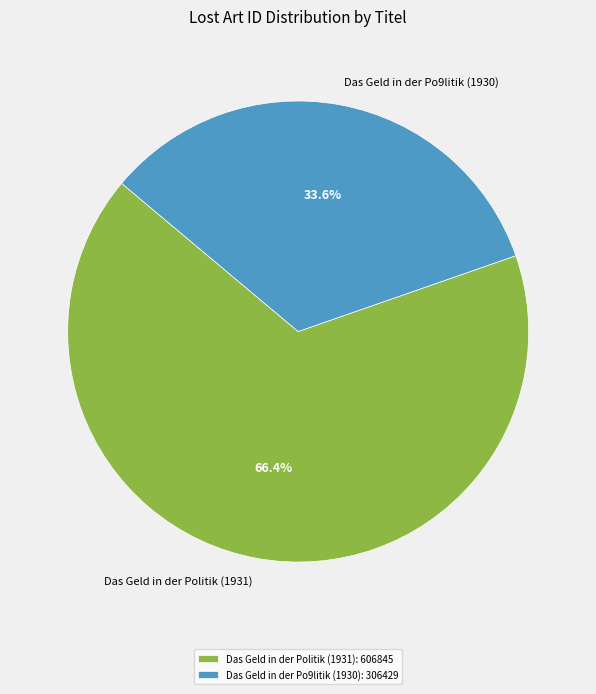

To the nearest percent, what is the combined percentage of Das Geld in der Politik (1931) and Das Geld in der Po9litik (1930)?

100%